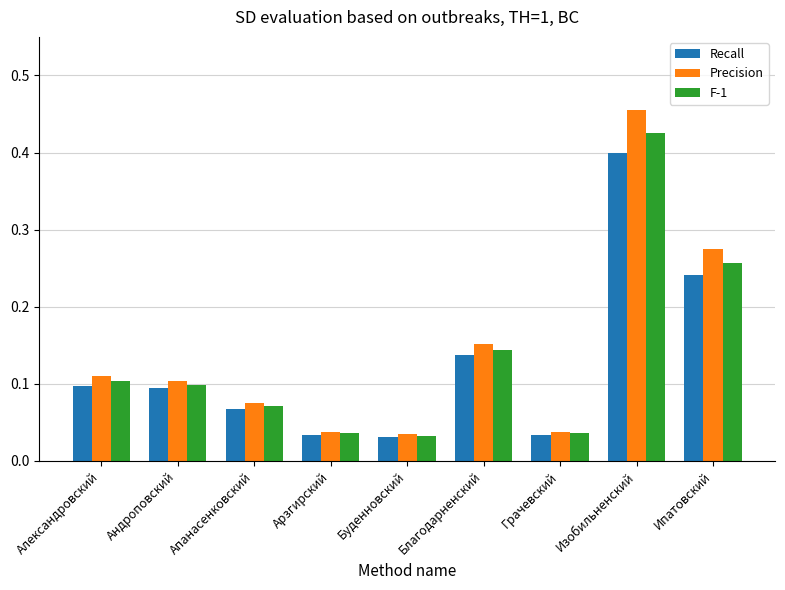

What is the sum of all Recall values?

1.1